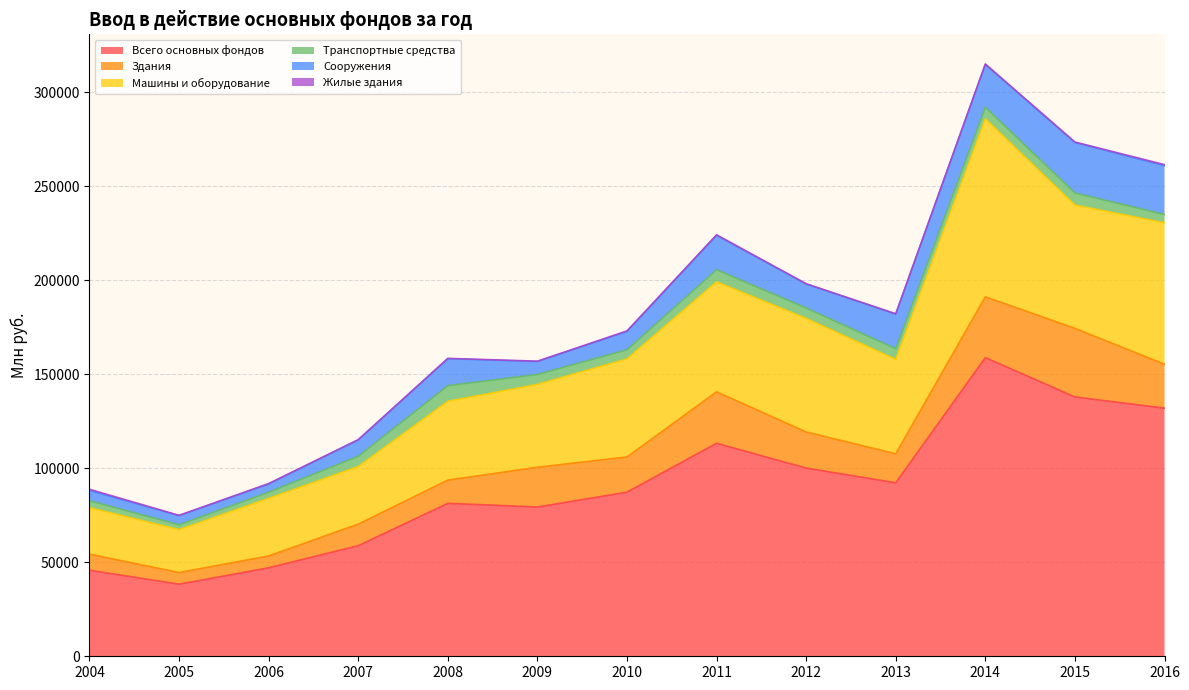

In Здания, how many points are higher than both neighbors (excluding endpoints)?

3